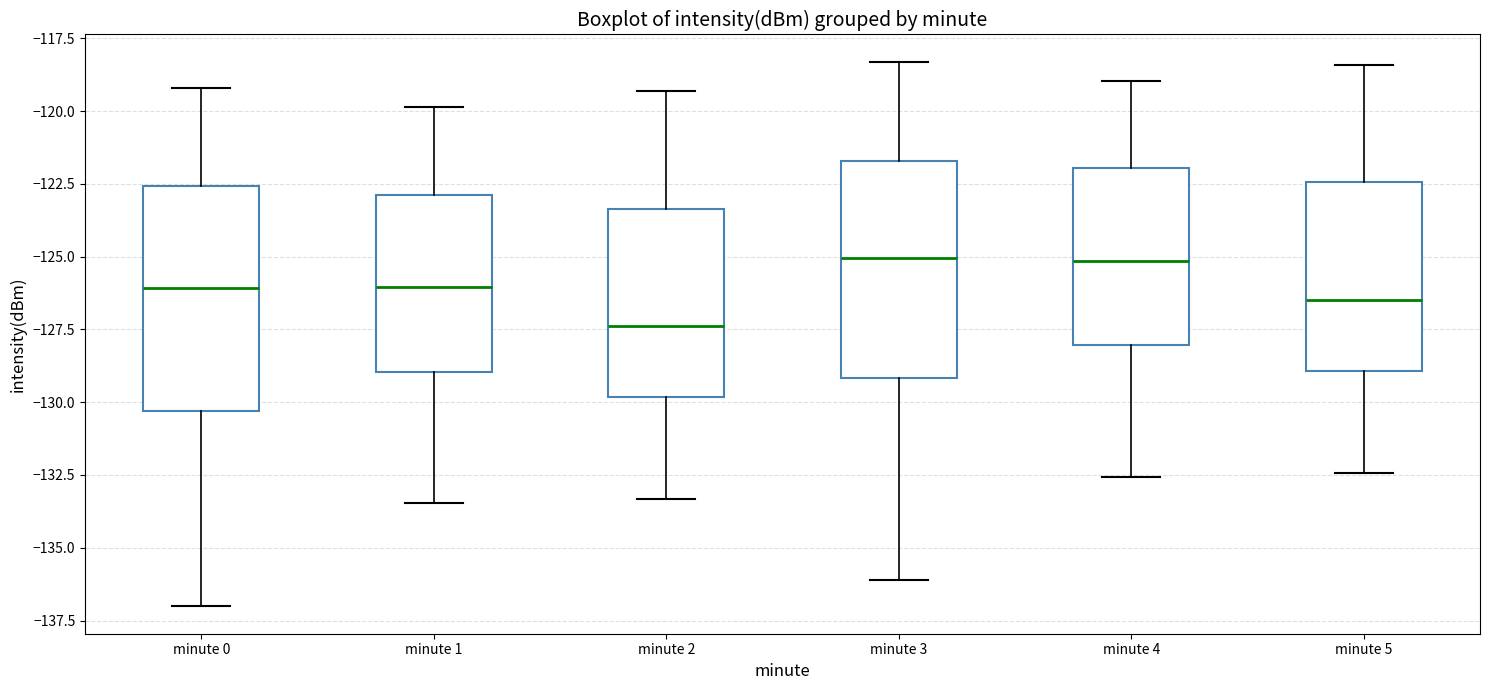

Reading left to right, read every box against the y-axis: the position of its median line, the range the box covers, and the ends of its whiskers. The values are not printed on the chart, so give them approximately, as read against the axis.

minute 0: median -126.0, box -130.5 to -122.5, whiskers -137.0 to -119.0
minute 1: median -126.0, box -129.0 to -123.0, whiskers -133.5 to -120.0
minute 2: median -127.5, box -130.0 to -123.5, whiskers -133.5 to -119.5
minute 3: median -125.0, box -129.0 to -121.5, whiskers -136.0 to -118.5
minute 4: median -125.0, box -128.0 to -122.0, whiskers -132.5 to -119.0
minute 5: median -126.5, box -129.0 to -122.5, whiskers -132.5 to -118.5